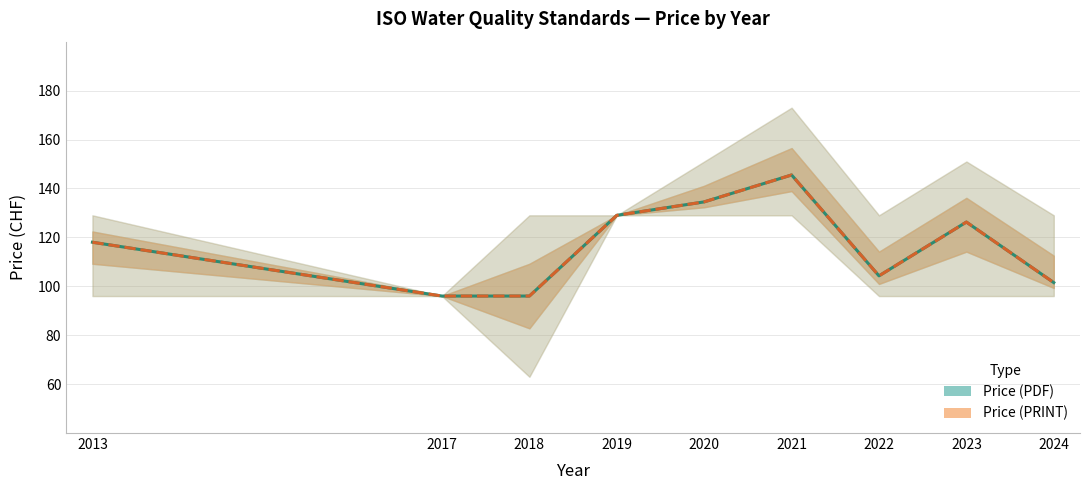

How many interior local valleys does the Price (PRINT) series have?

1